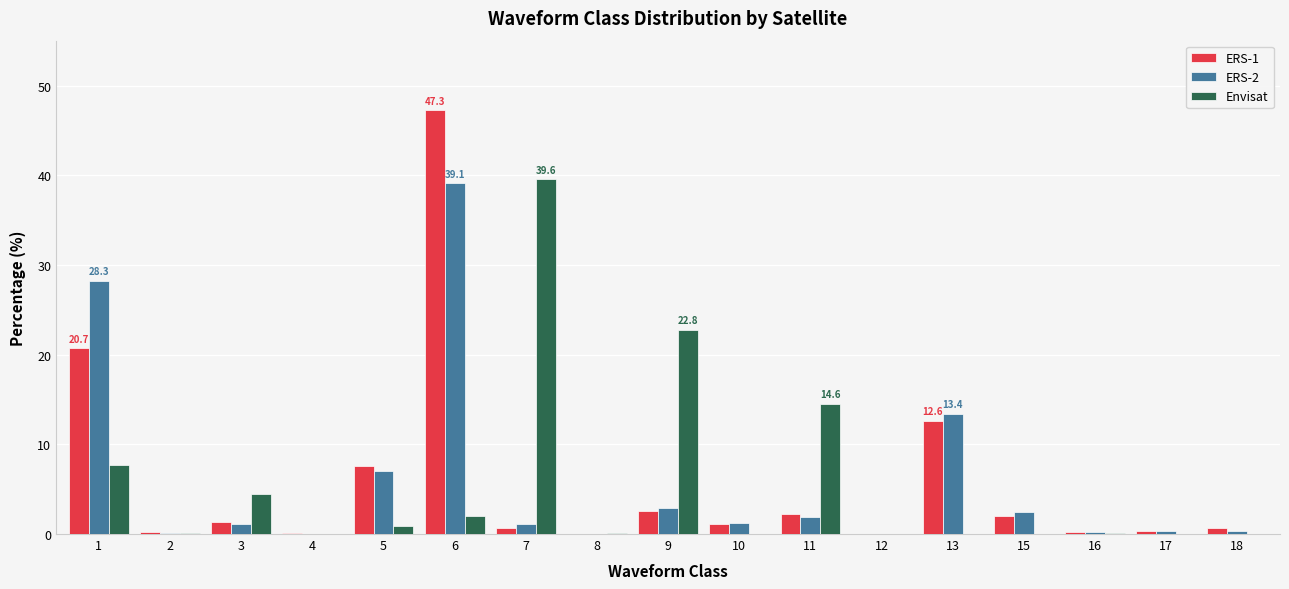

Which series changed the most between 9 and 15?

Envisat